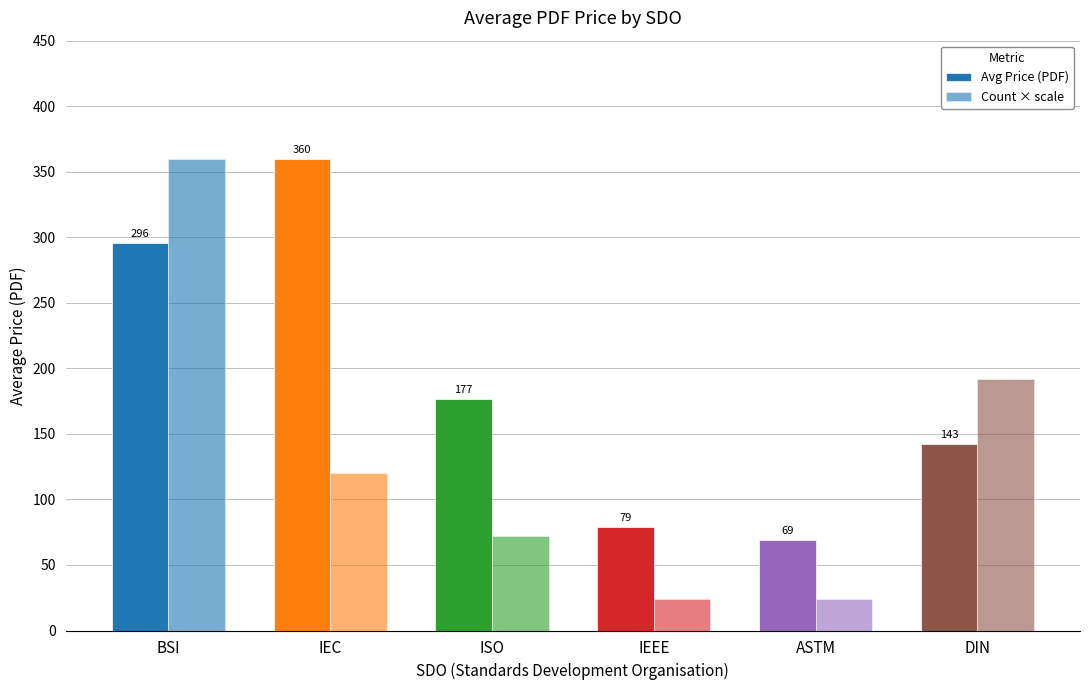

Count the Count × scale values in the range 24 to 192.

5